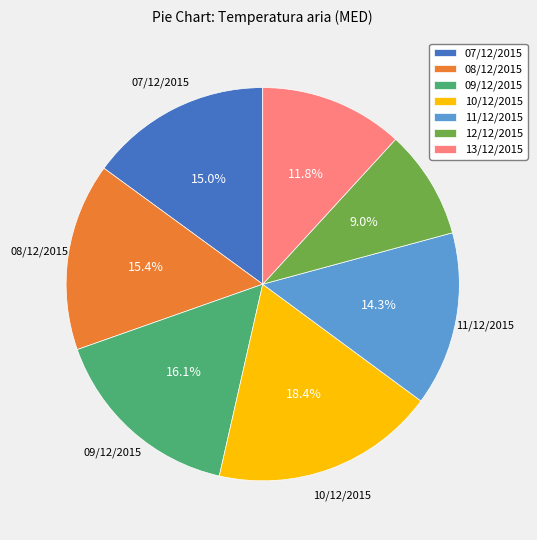

What portion of the pie excludes 10/12/2015?

81.6%